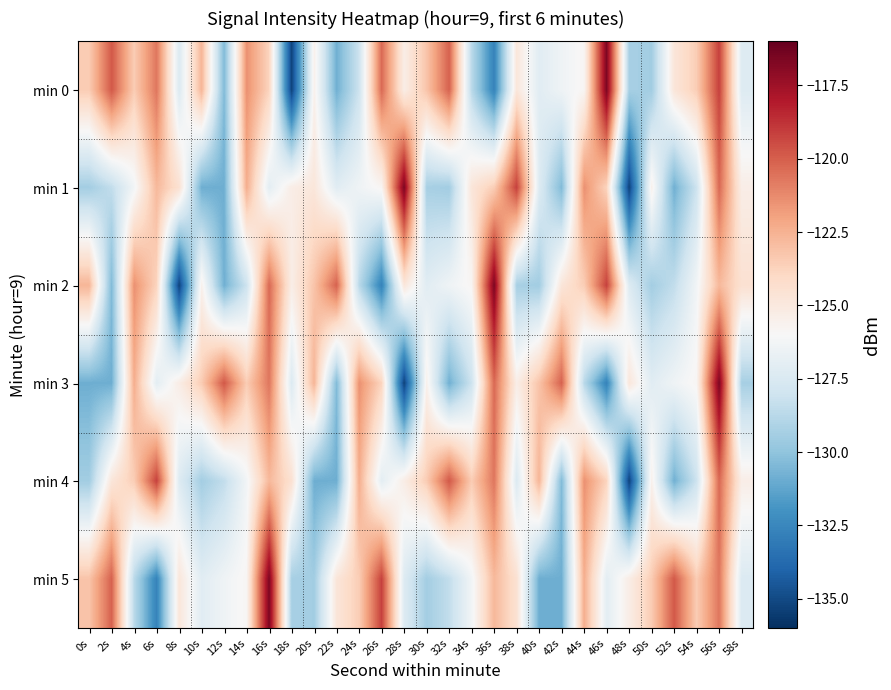

How many series are shown in this chart?

6